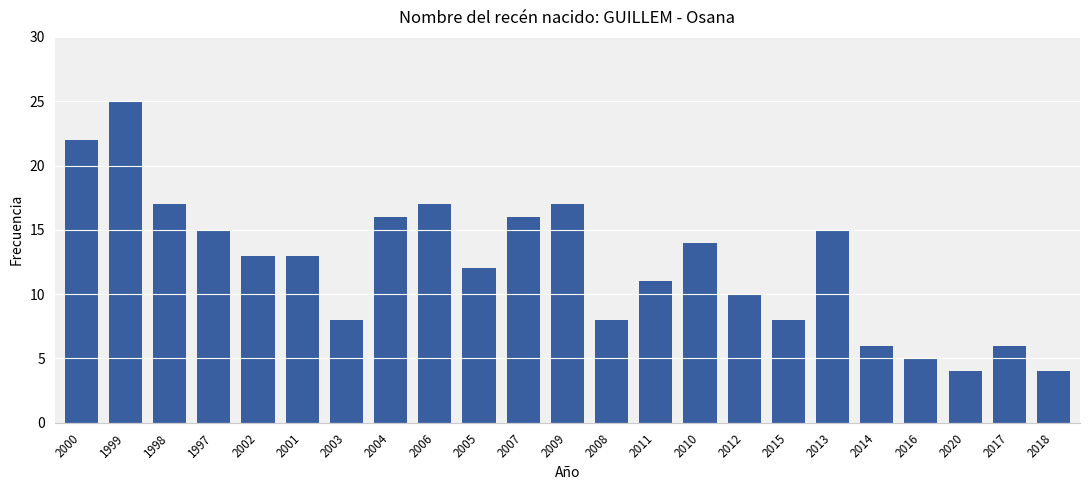

Count the number of categories in the chart.

23